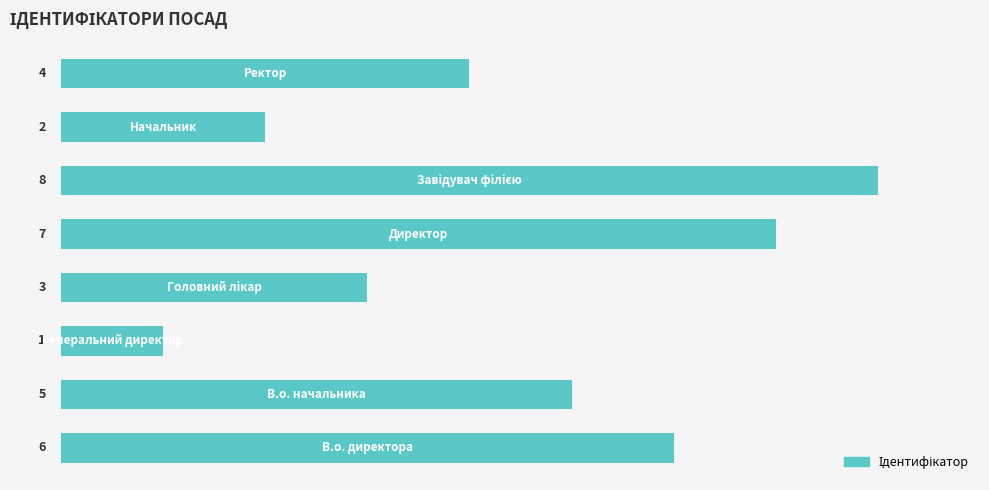

What is the greatest value displayed?

8